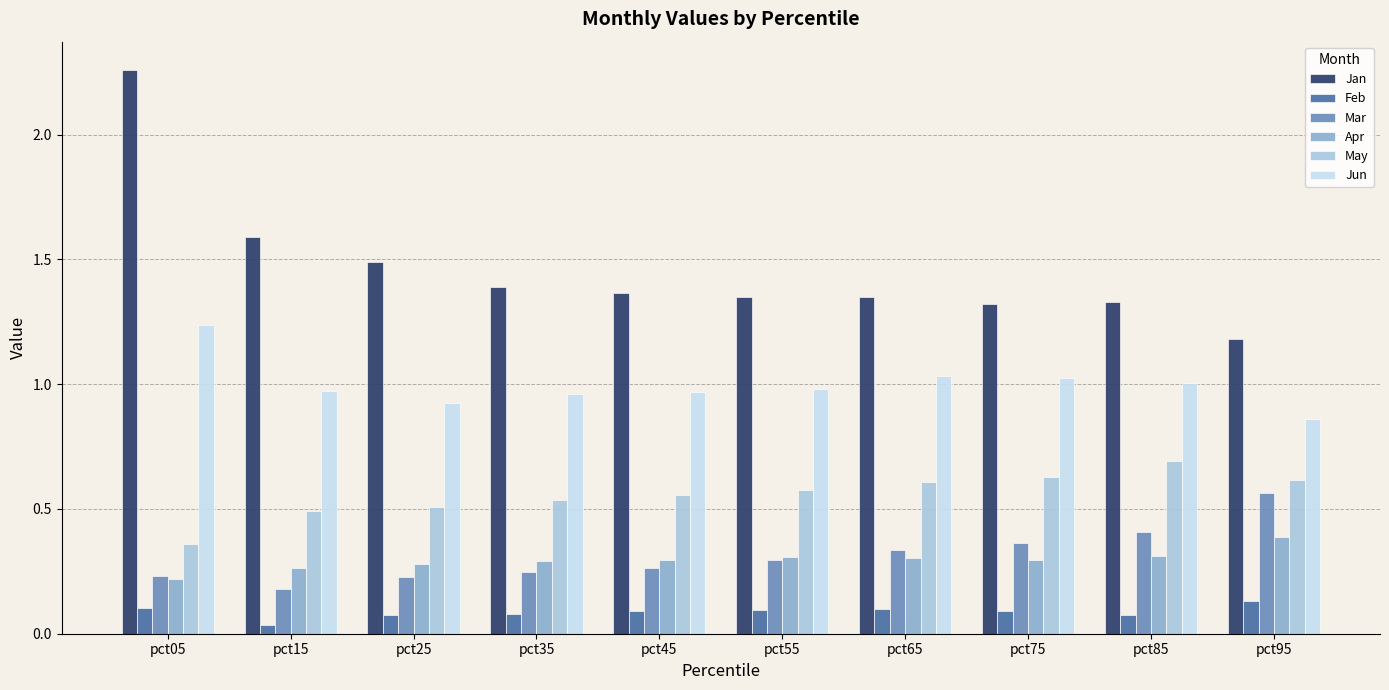

What are all the series names shown in the legend?

Jan, Feb, Mar, Apr, May, Jun